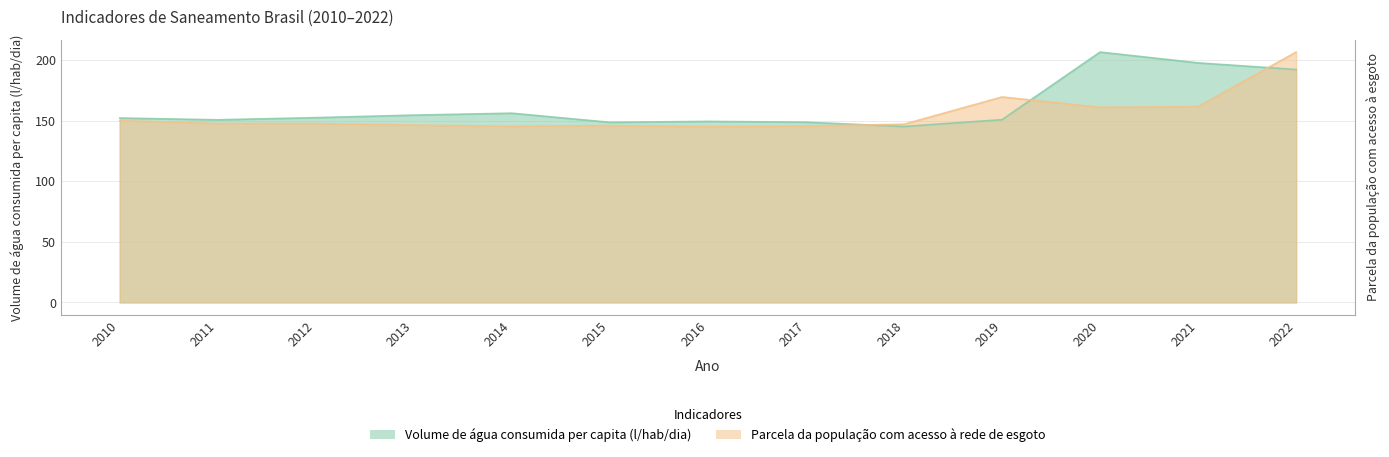

True or false: Volume de água consumida per capita (l/hab/dia) has more than 0 interior local peaks.

True